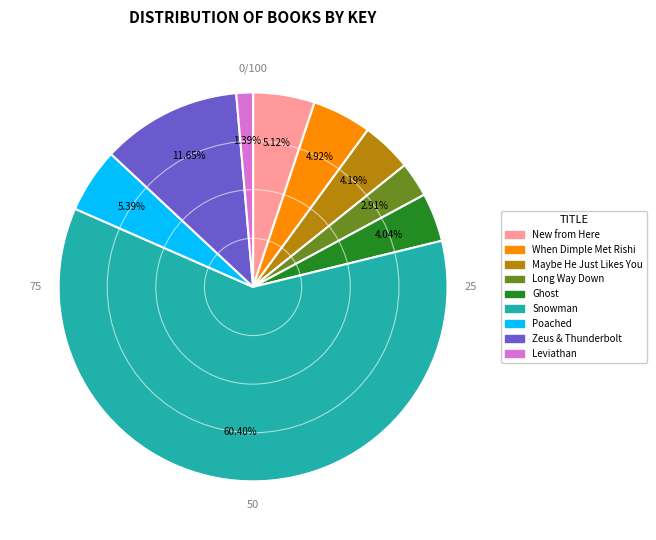

Is there any slice that represents more than half of the pie?

Yes